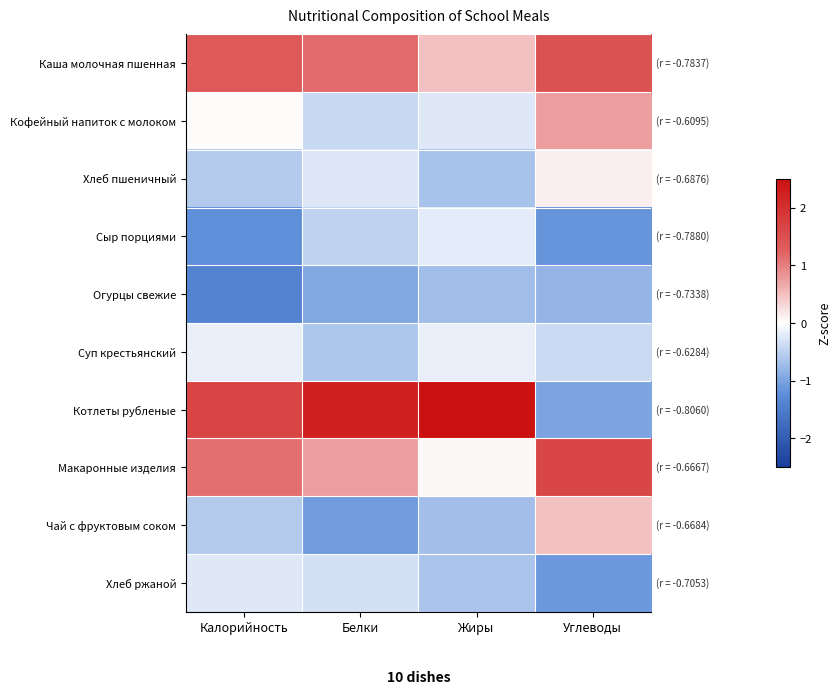

Which series has the largest total across all categories?

Котлеты рубленые